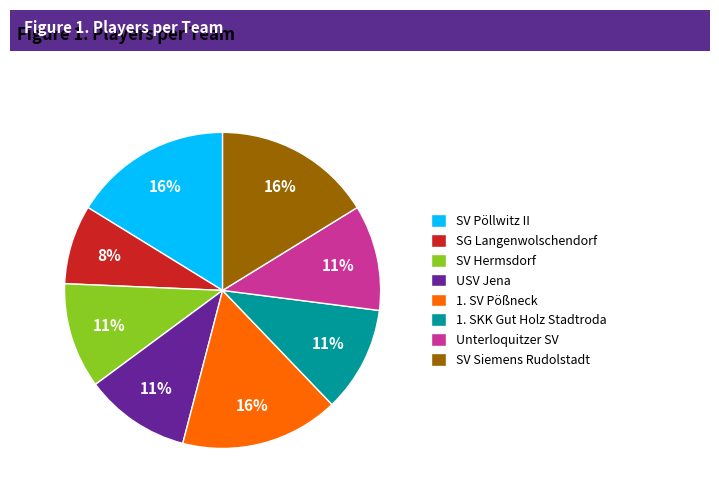

Does any single category account for the majority?

No